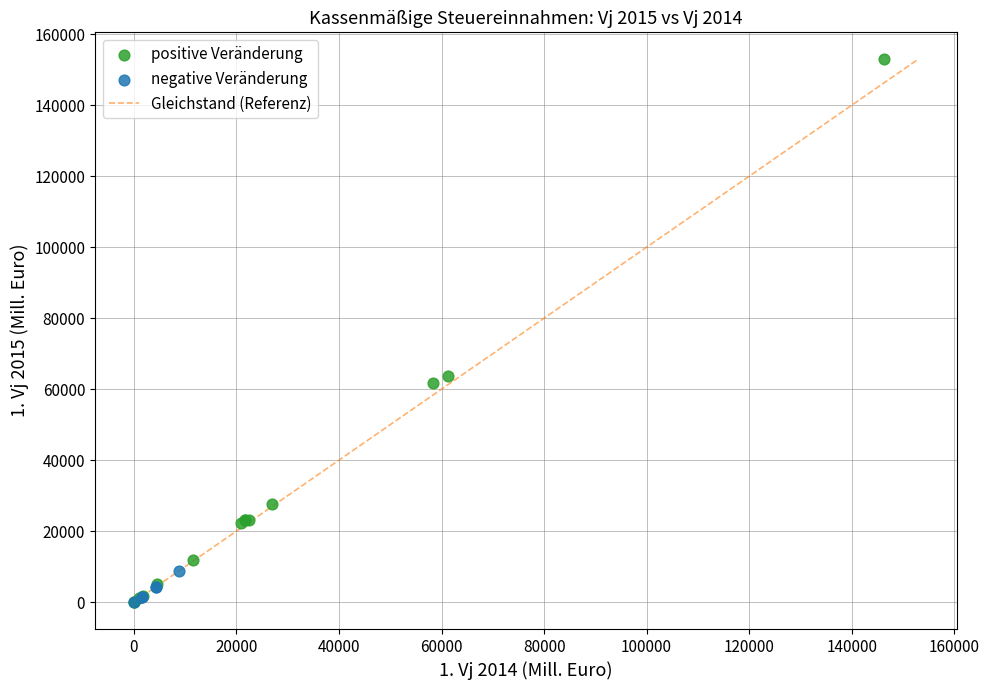

Which series contains the highest Y value?

positive Veränderung